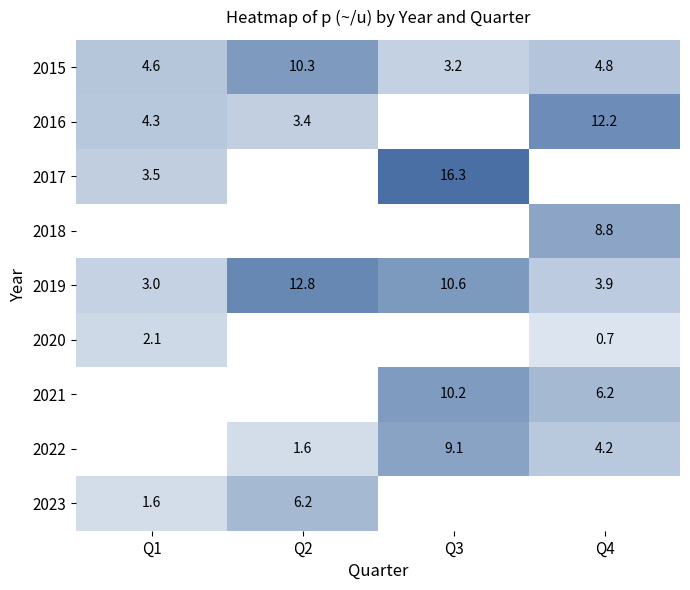

What is the difference between the second highest and minimum values in the 2015 series?

1.6